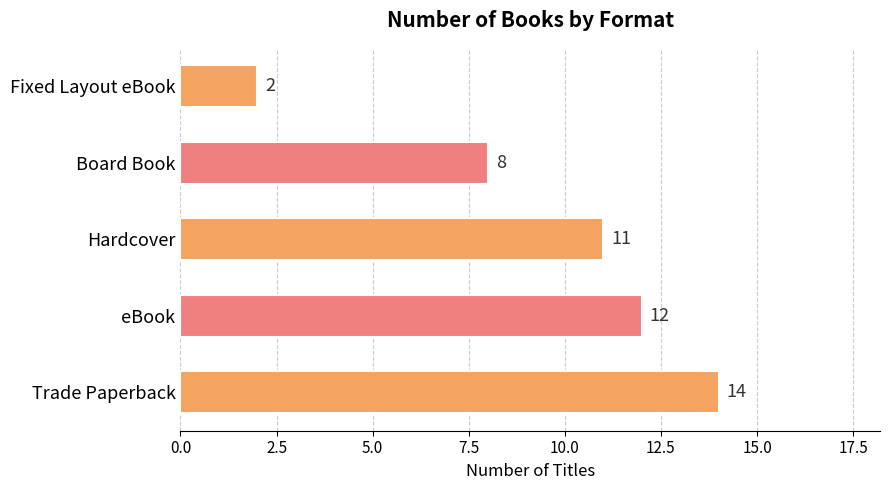

Reading top to bottom, transcribe all the data shown in this chart.

2	8	11	12	14